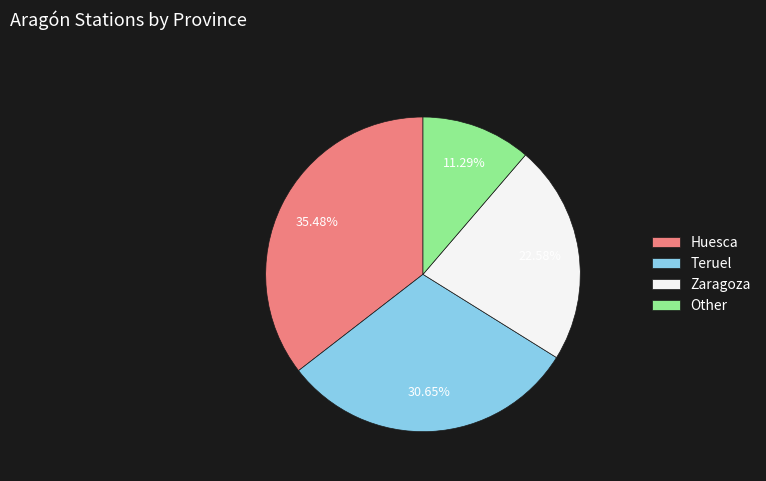

What percentage is the Zaragoza slice, to the nearest percent?

23%